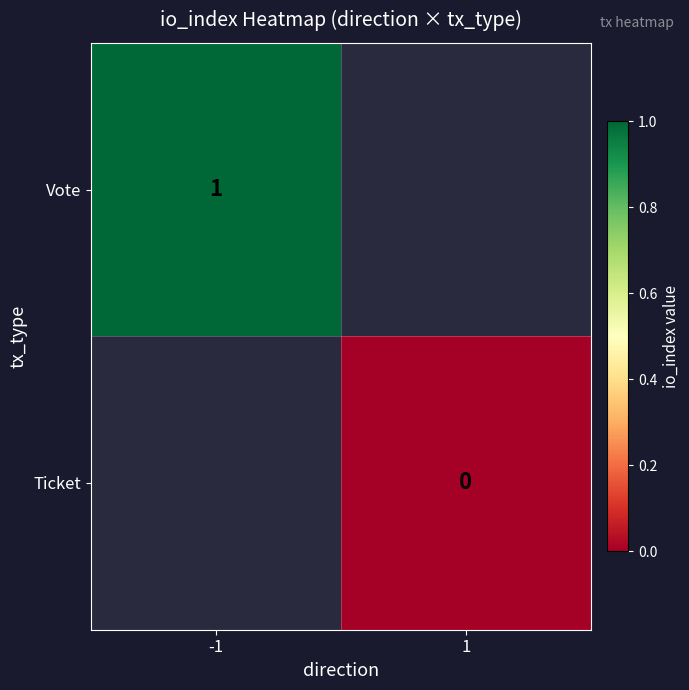

True or false: Vote has a value of 1 at -1.

True